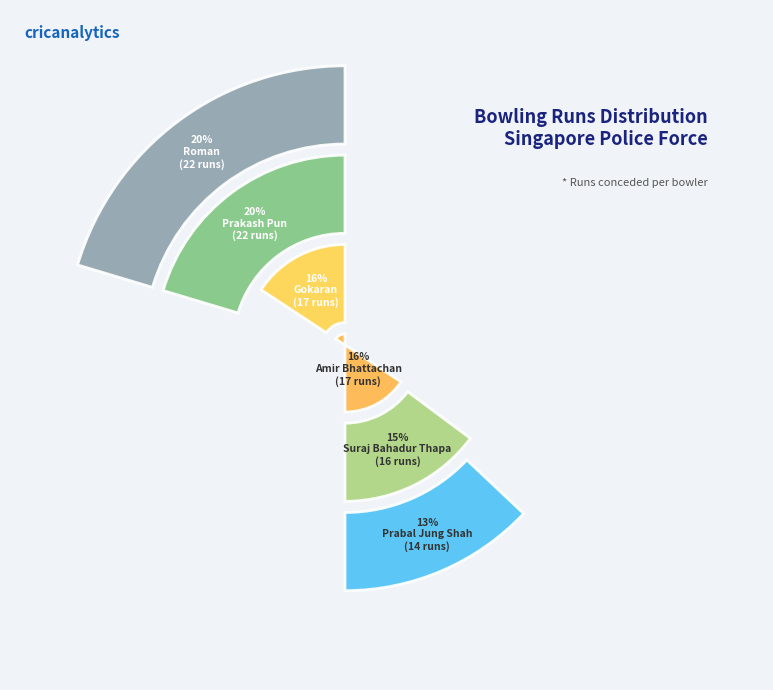

To the nearest percent, what is the difference between the largest and smallest slice percentages?

7%